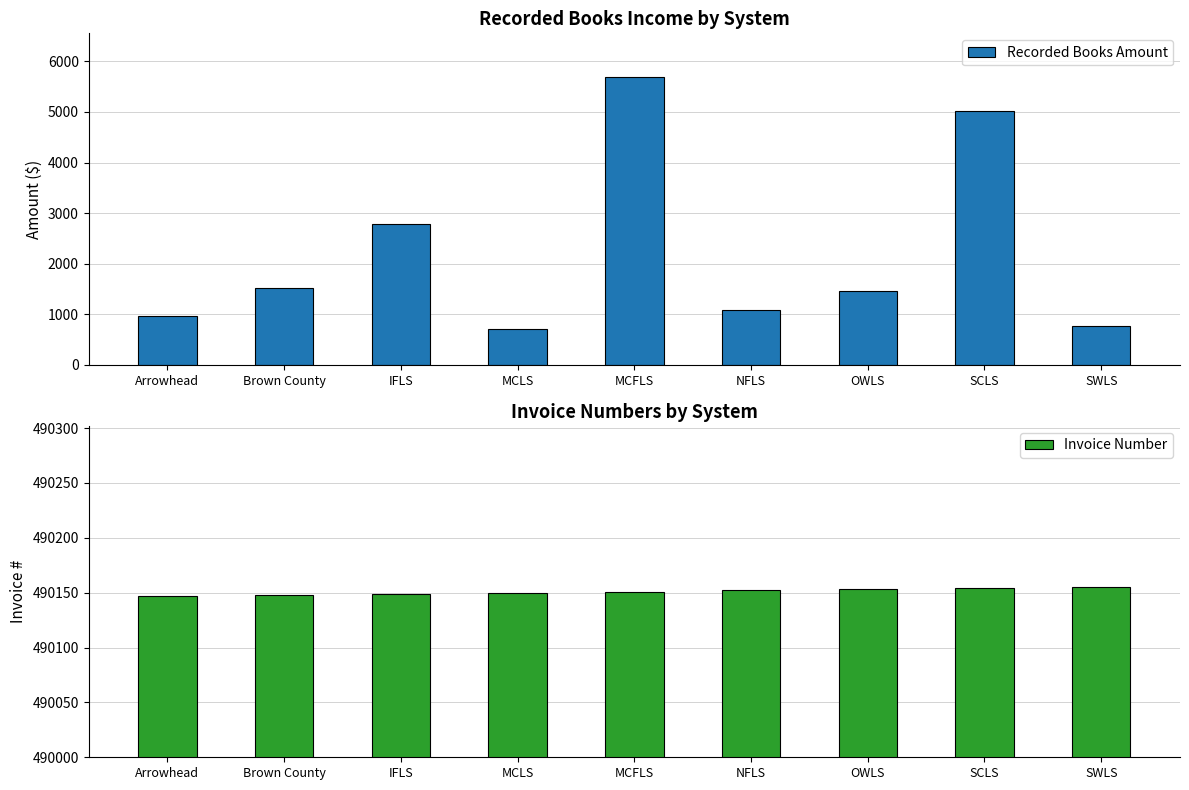

Rank the series by their maximum value, from highest to lowest.

Invoice Number, Recorded Books Amount